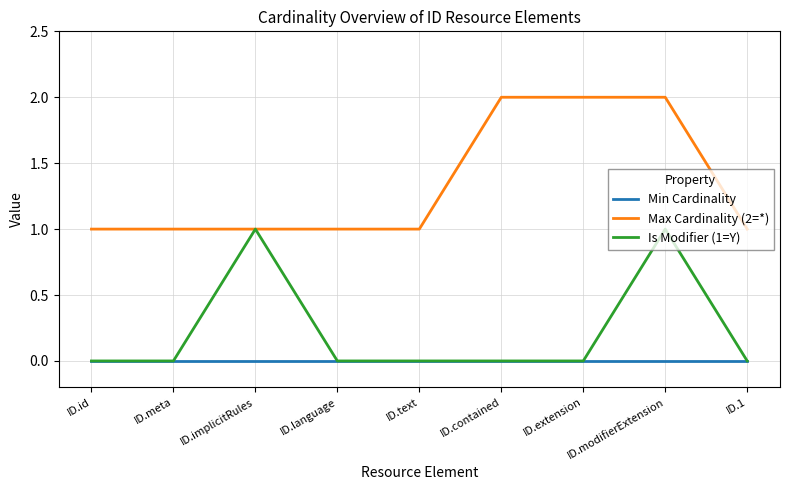

What position from the right is ID.id?

9